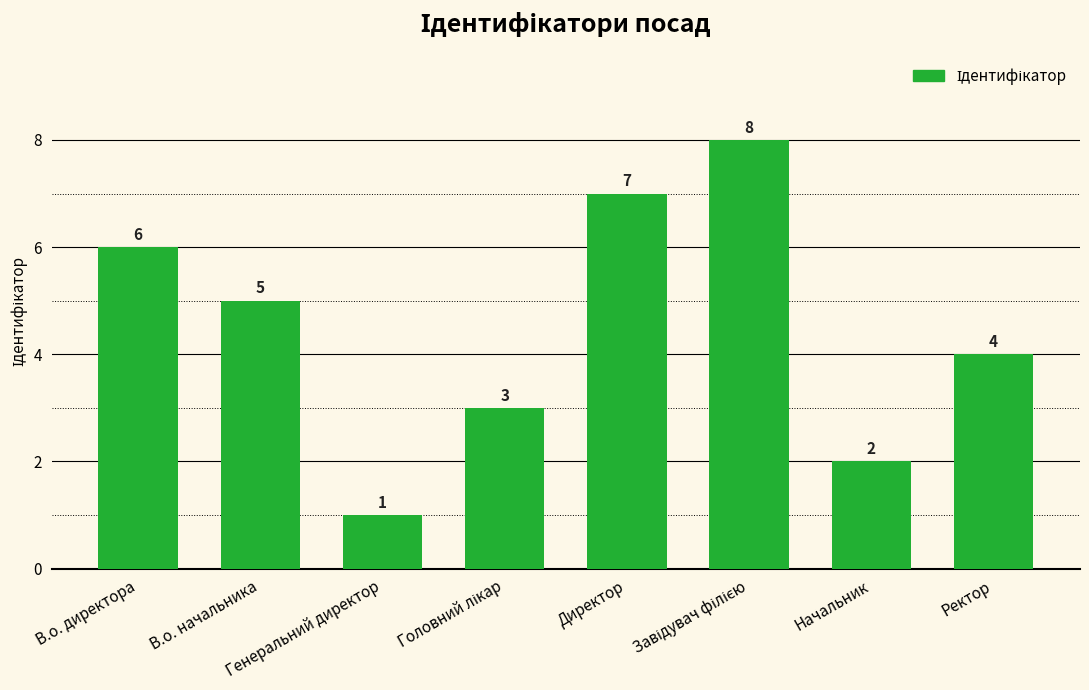

Is it true that the value at Начальник is 2?

True